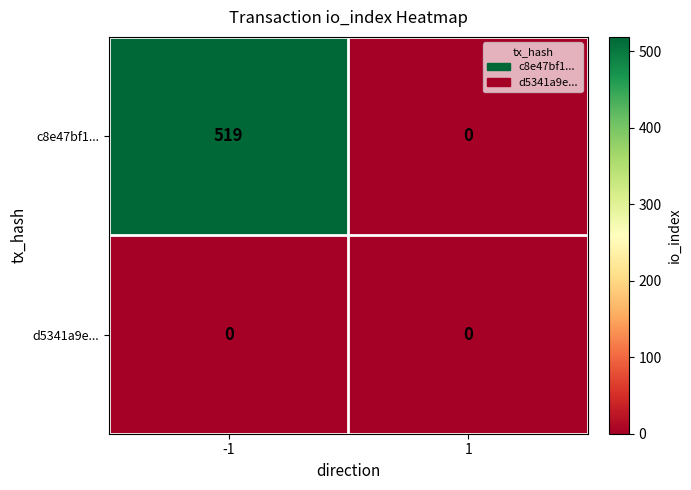

Reading right to left, what are all the values shown in this chart?

c8e47bf1...: 1=0	-1=519
d5341a9e...: 1=0	-1=0